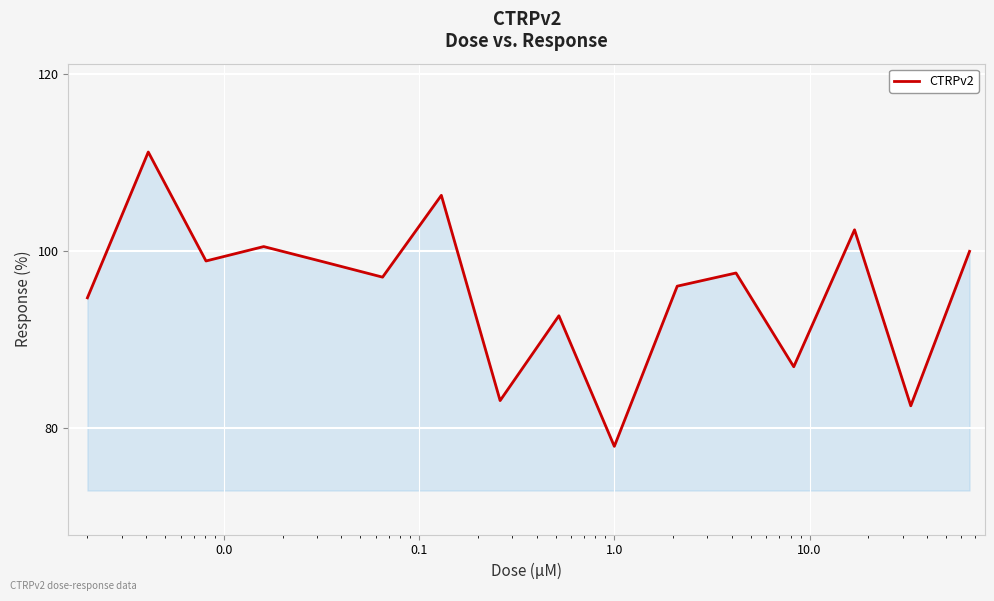

Does the chart display data point markers on the line(s)?

No